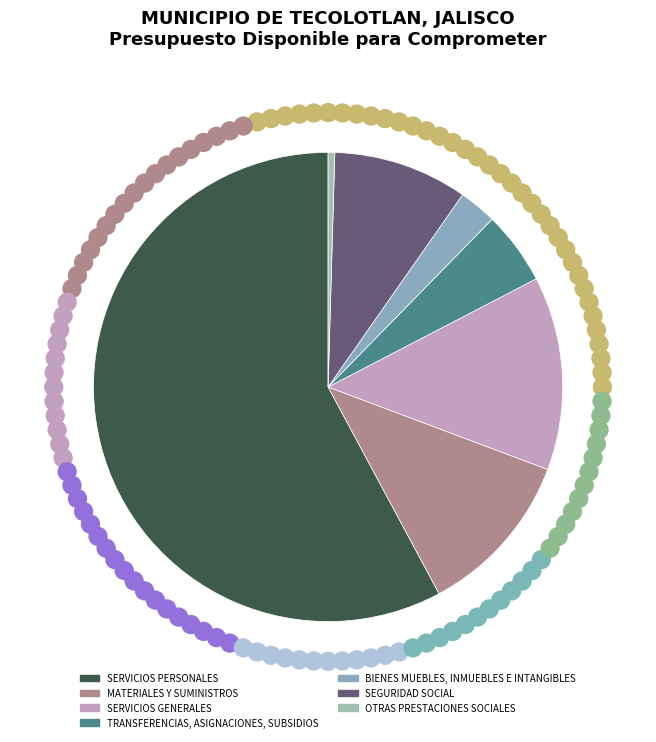

How many segments does this pie chart have?

7